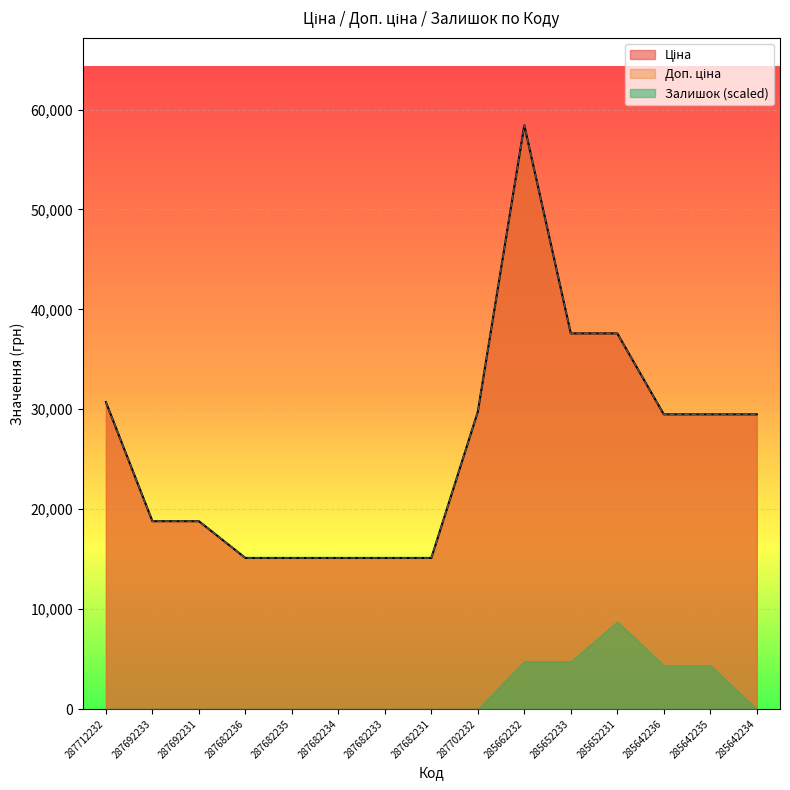

The Ціна series shows 17283.6 at 287712232. True or false?

False